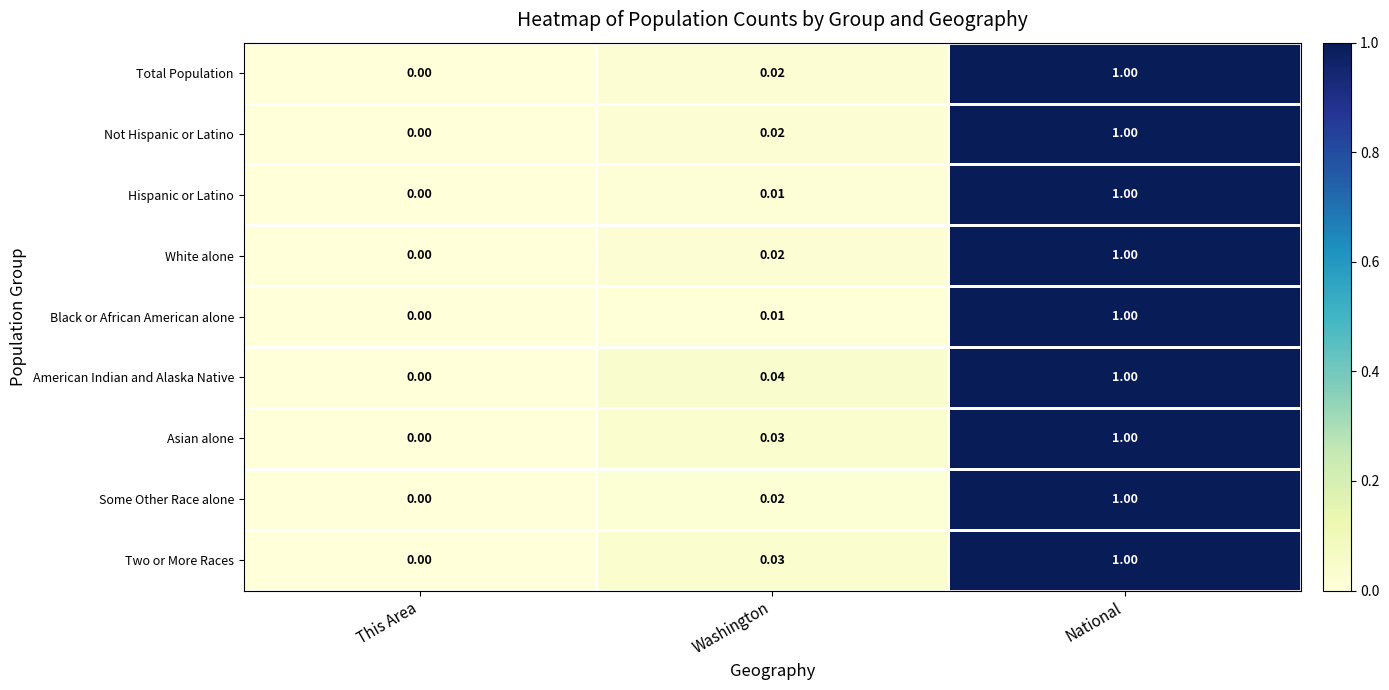

Which series changed the most between This Area and Washington?

American Indian and Alaska Native